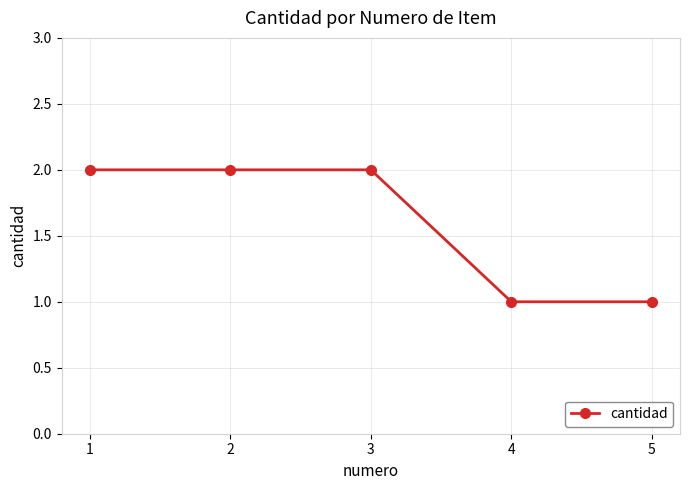

What is the value of the 4th point from the left?

1